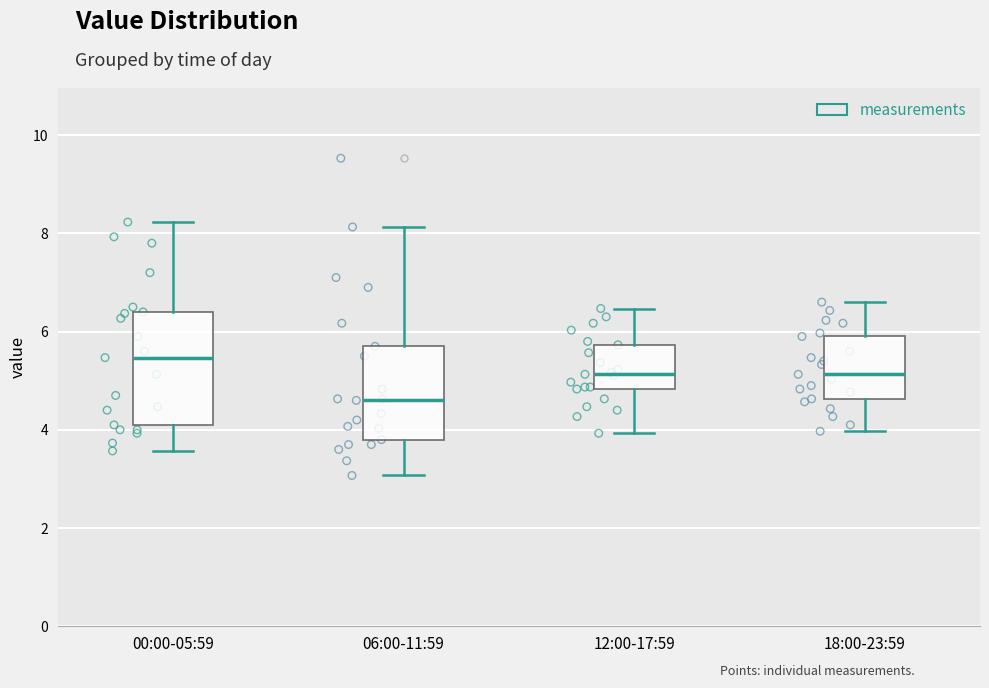

Reading left to right, read every box against the y-axis: the position of its median line, the range the box covers, and the ends of its whiskers. The values are not printed on the chart, so give them approximately, as read against the axis.

00:00-05:59: median 5.4, box 4.2 to 6.4, whiskers 3.6 to 8.2
06:00-11:59: median 4.6, box 3.8 to 5.8, whiskers 3.0 to 8.2
12:00-17:59: median 5.2, box 4.8 to 5.8, whiskers 4.0 to 6.4
18:00-23:59: median 5.2, box 4.6 to 6.0, whiskers 4.0 to 6.6